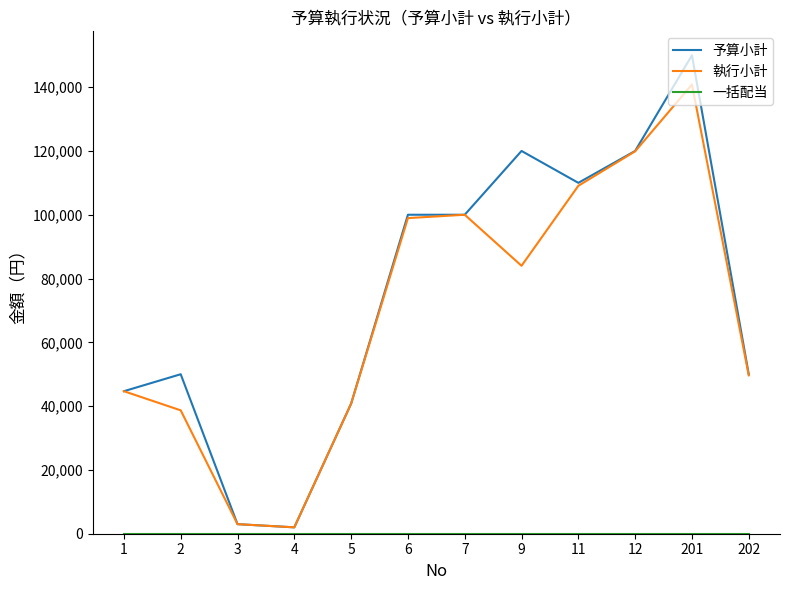

At how many categories does at least one series exceed 114261?

3